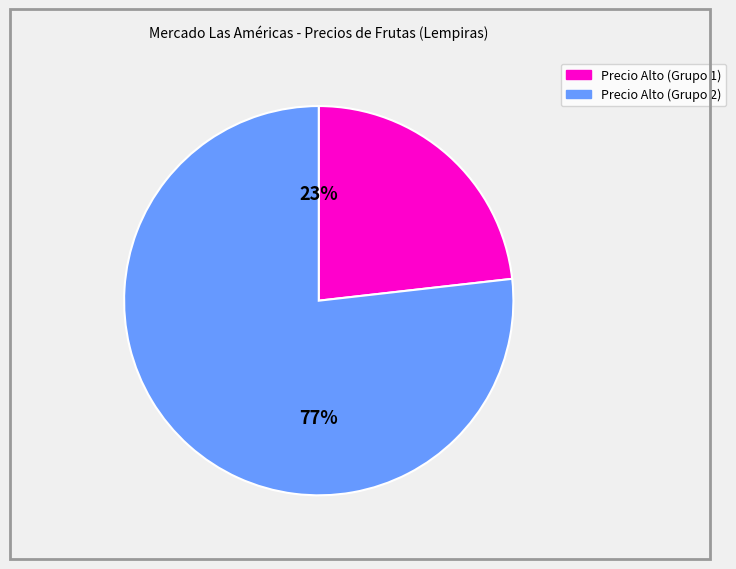

Does any single category account for the majority?

Yes